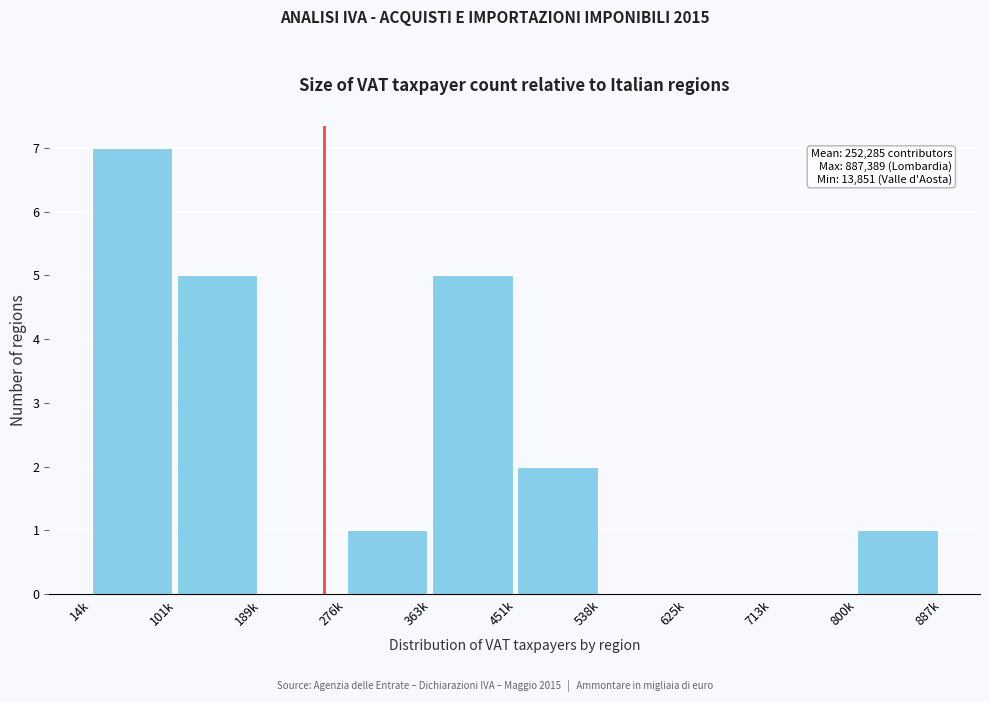

Reading left to right, extract all data points from this chart.

14k=7	101k=5	189k=0	276k=1	363k=5	451k=2	538k=0	625k=0	713k=0	800k=1